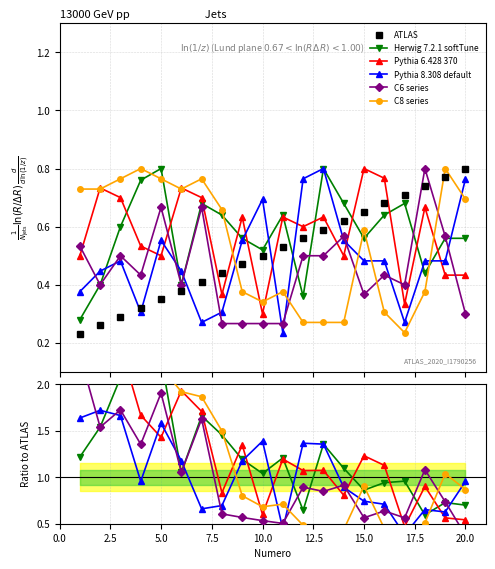

What is the value of the Herwig 7.2.1 softTune point at the 11th from the left?

1.2